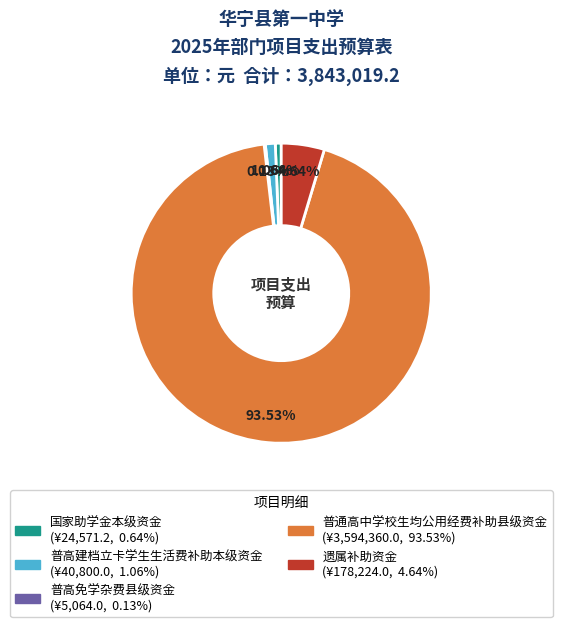

To the nearest percent, what is the average slice percentage?

20%